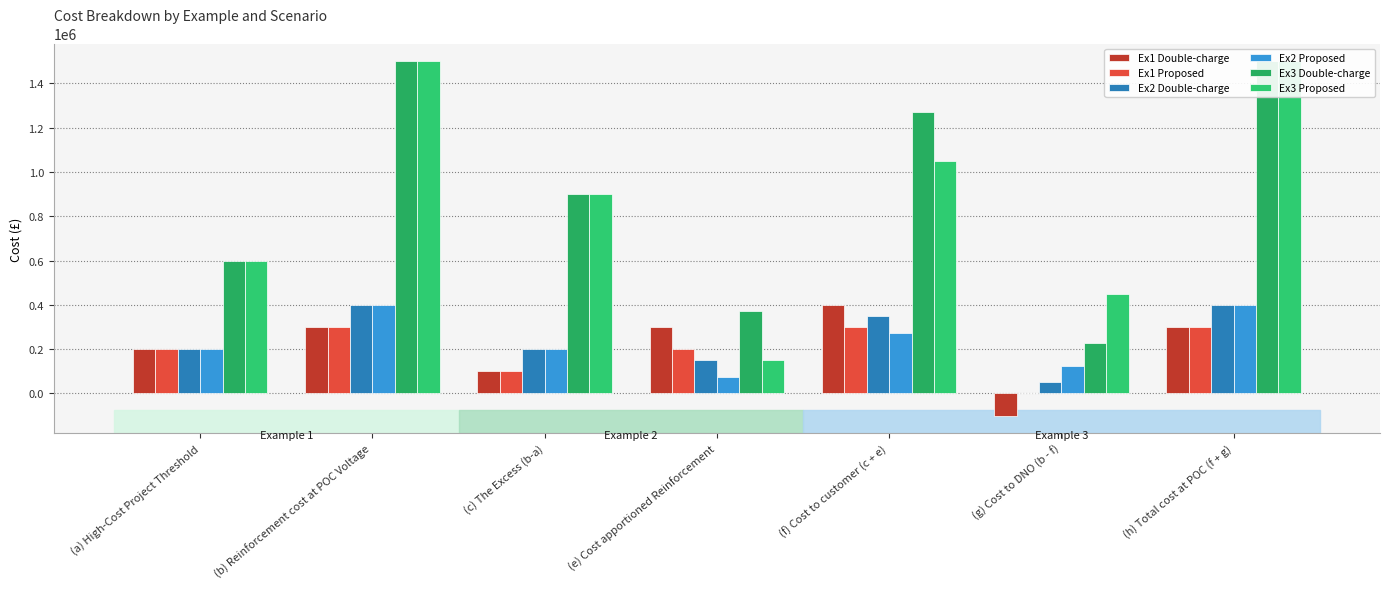

Are the bars horizontal?

No